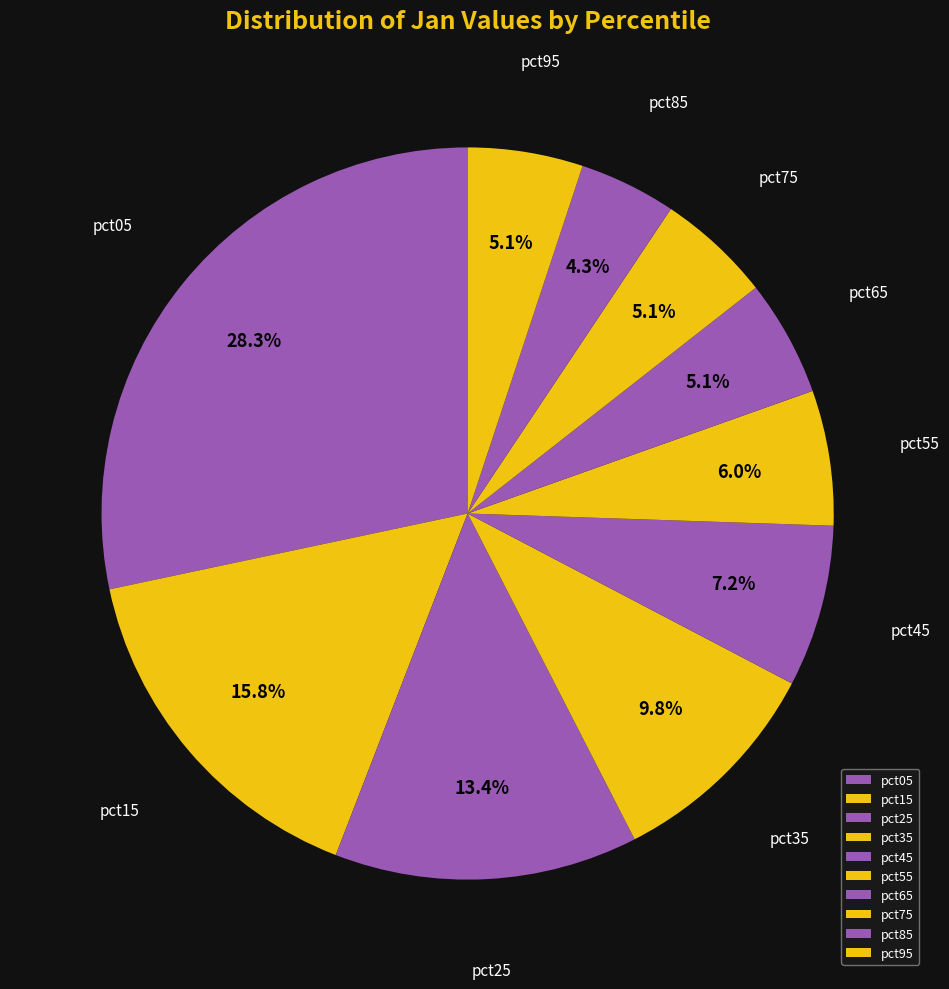

Approximately how many times larger is the value at pct45 compared to pct15?

0.5